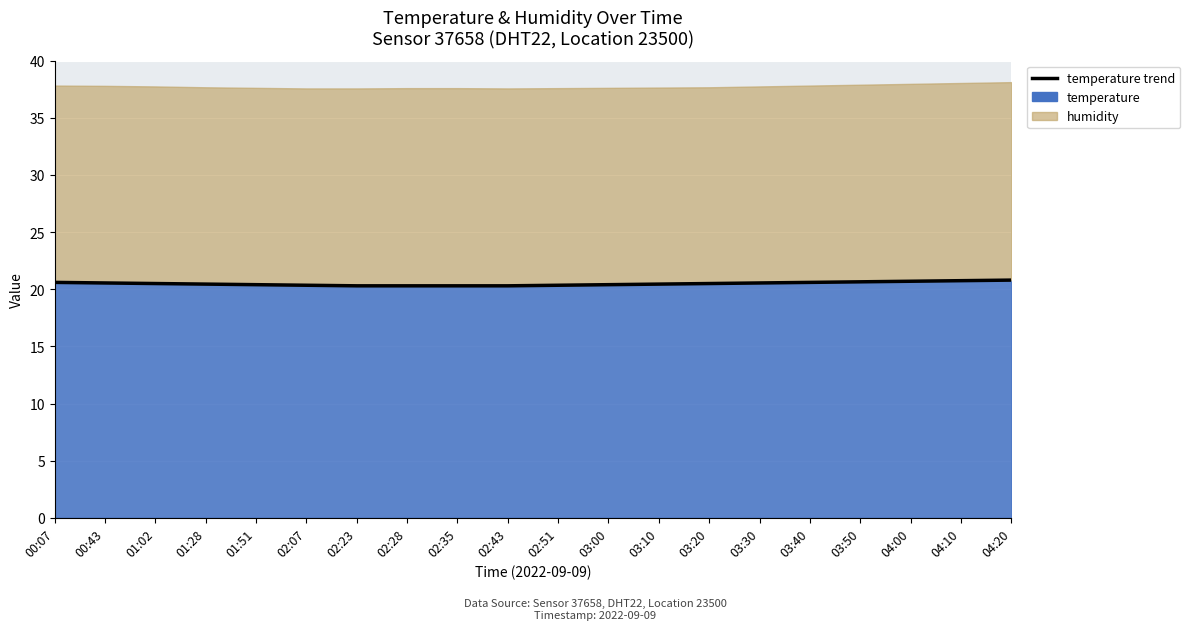

Is it true that the value at 03:20 is 28.1?

False